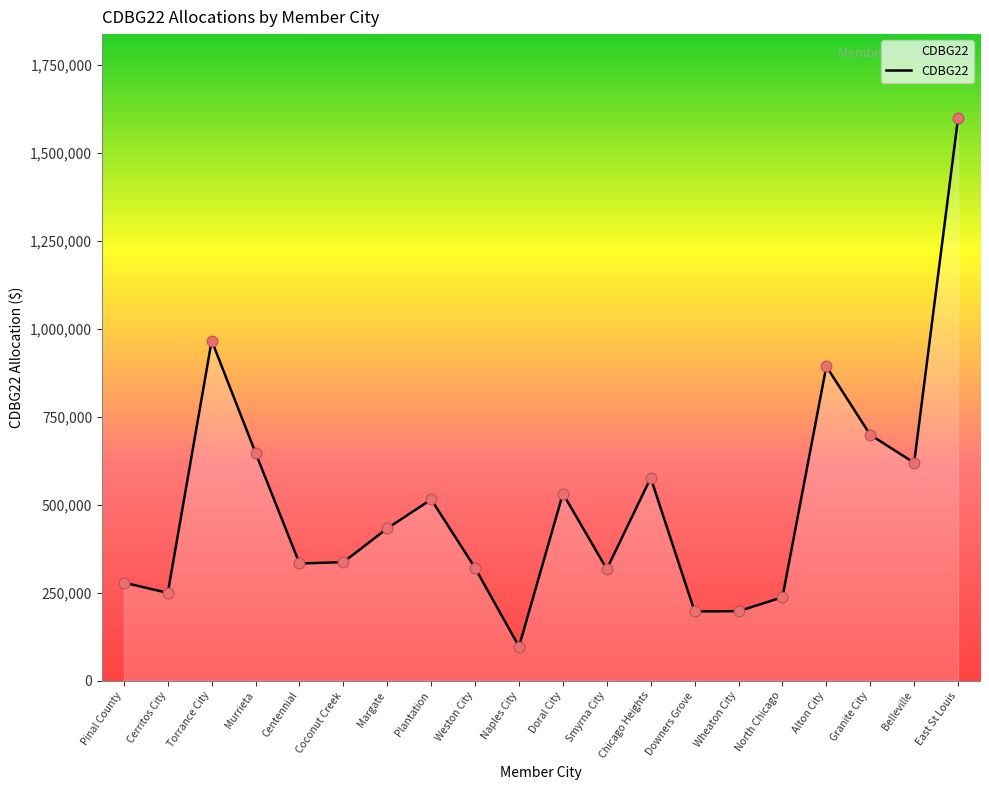

What is the change in value from Torrance City to Naples City?

-869042